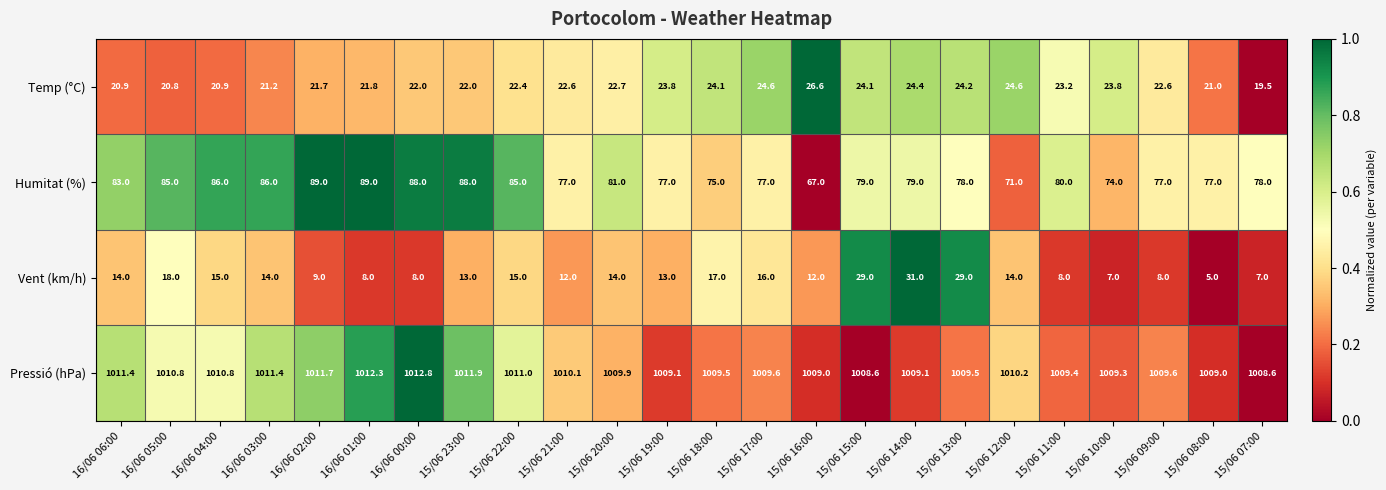

At 16/06 05:00, list the series in order from smallest to largest.

Vent (km/h), Temp (°C), Humitat (%), Pressió (hPa)